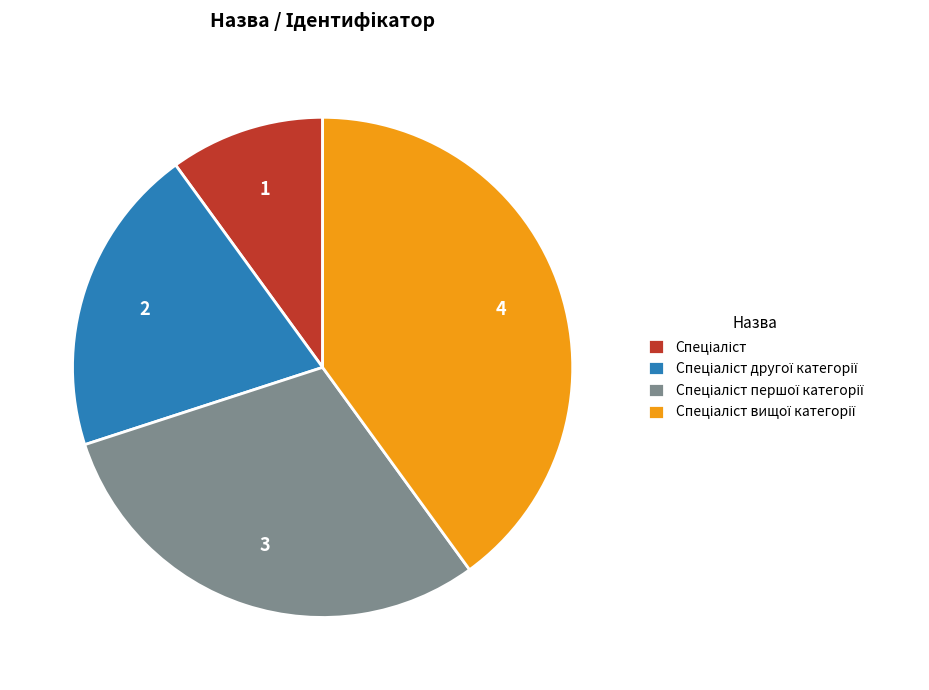

Is there a majority slice in this chart?

No